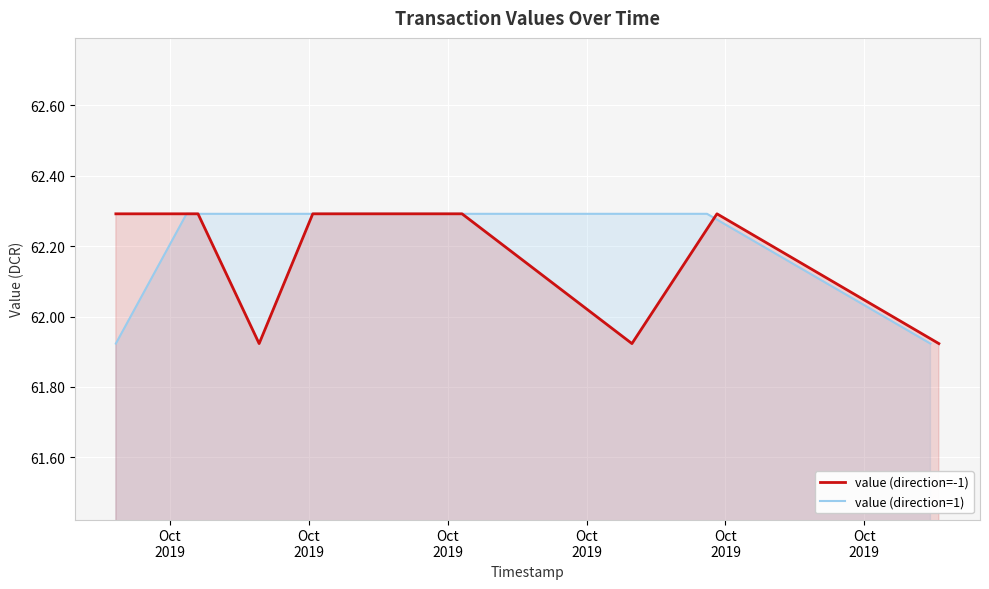

The value of value (direction=1) at Oct
2019 is 61.9. True or false?

True